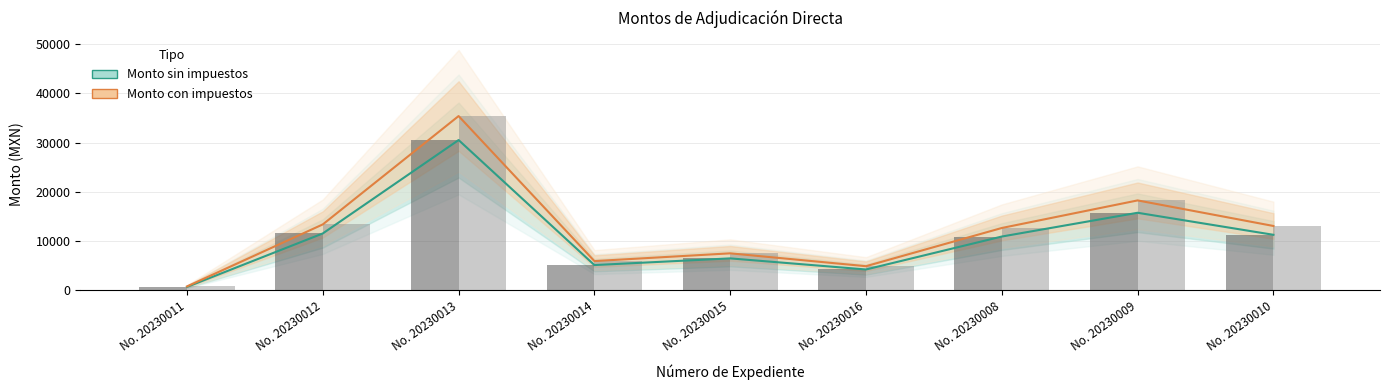

Where does the Monto con impuestos series first go above 12611?

No. 20230012